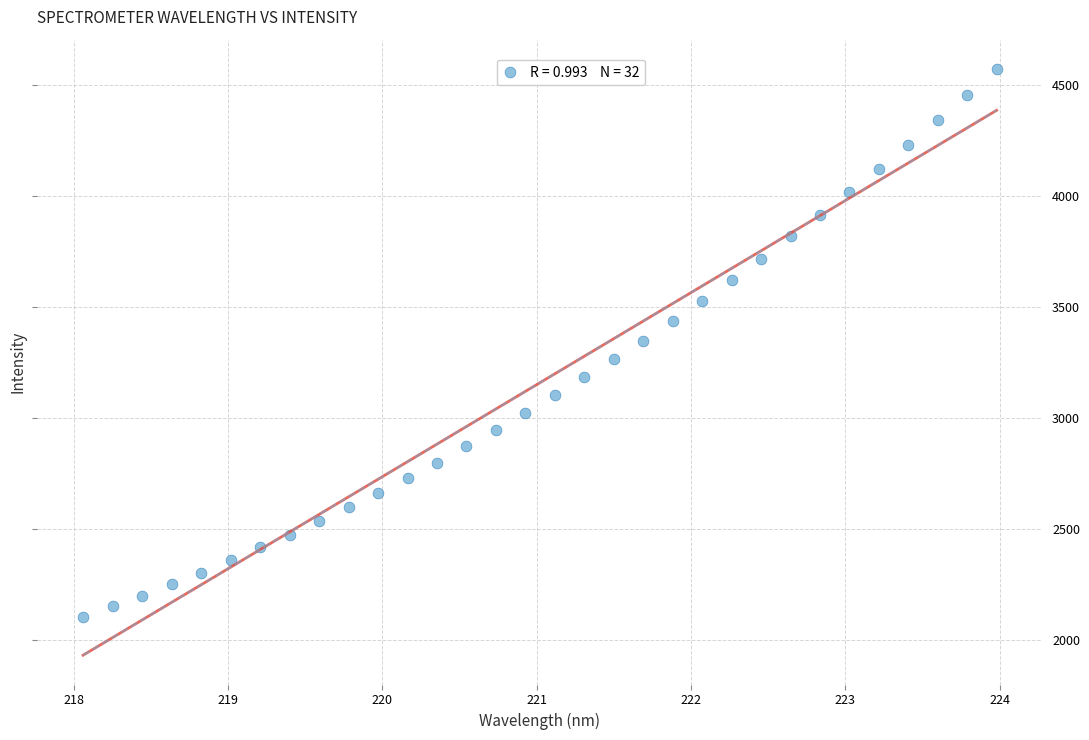

What is the range of Y values (max minus min)?

2468.2